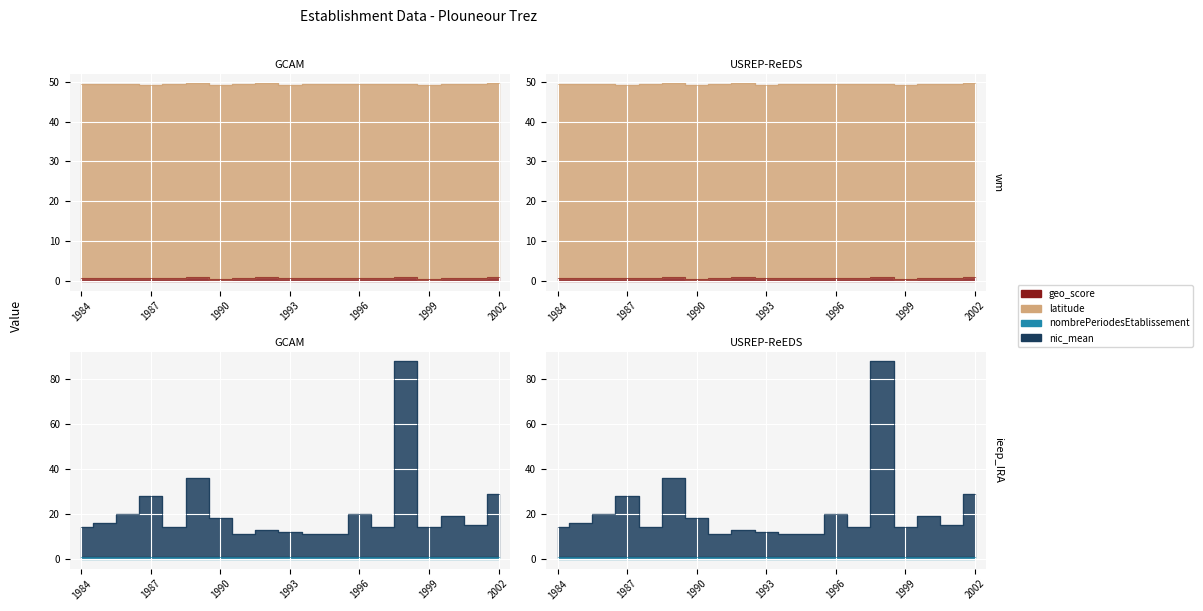

True or false: nic_mean and geo_score intersect in this chart.

False